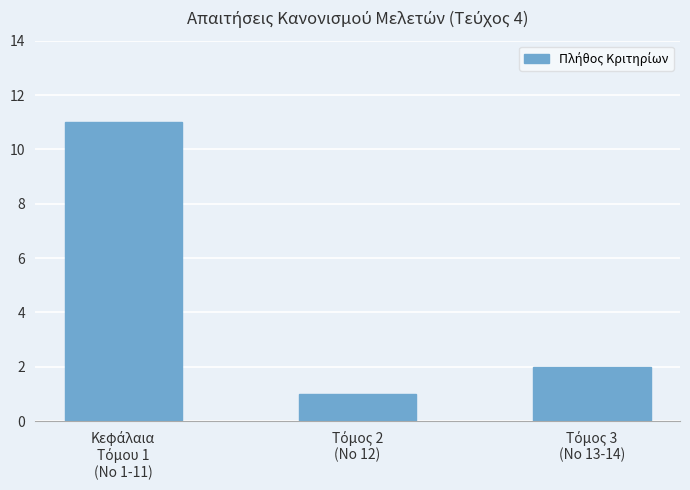

What is the value of the 3rd bar from the left?

2